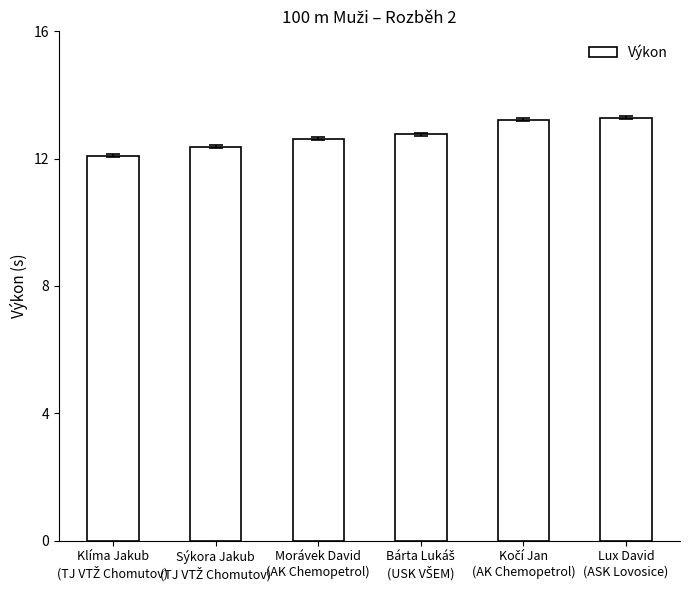

What is the minimum value shown in the chart?

12.1